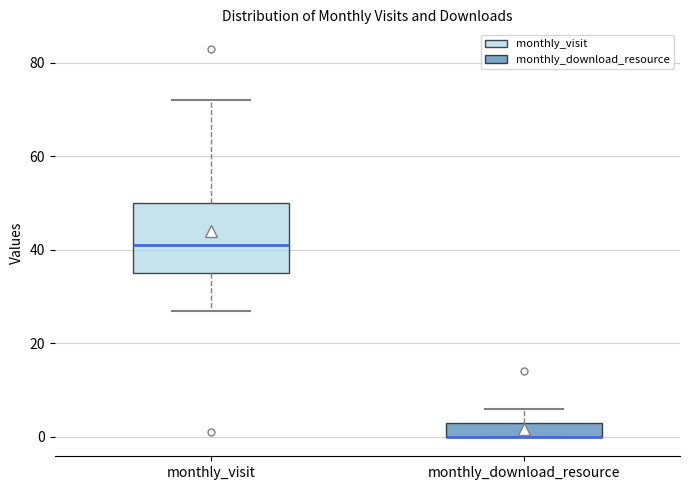

Reading left to right, read every box against the y-axis: the position of its median line, the range the box covers, and the ends of its whiskers. The values are not printed on the chart, so give them approximately, as read against the axis.

monthly_visit: median 42, box 36 to 50, whiskers 28 to 72
monthly_download_resource: median 0 (drawn on the box's lower edge), box 0 to 4, whiskers 0 to 6